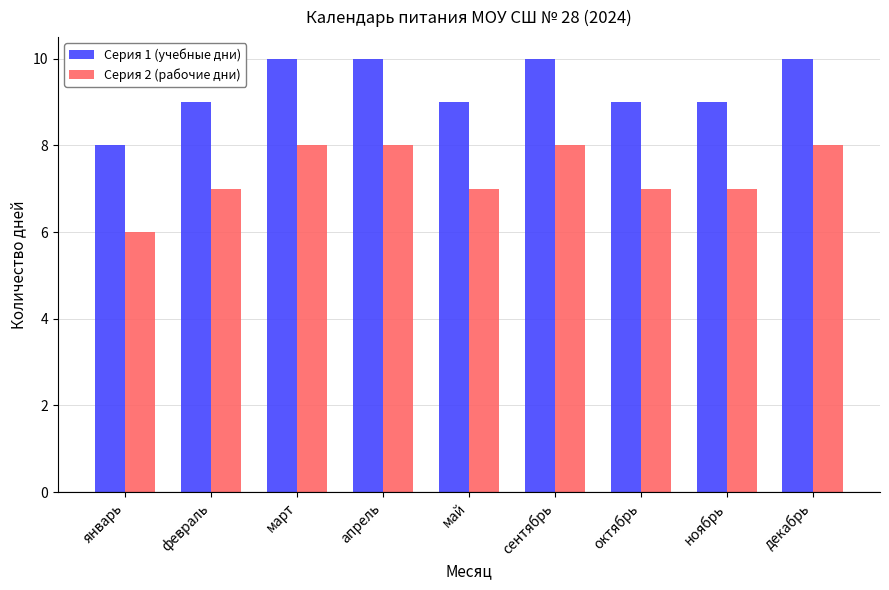

At how many categories does at least one series exceed 7?

9